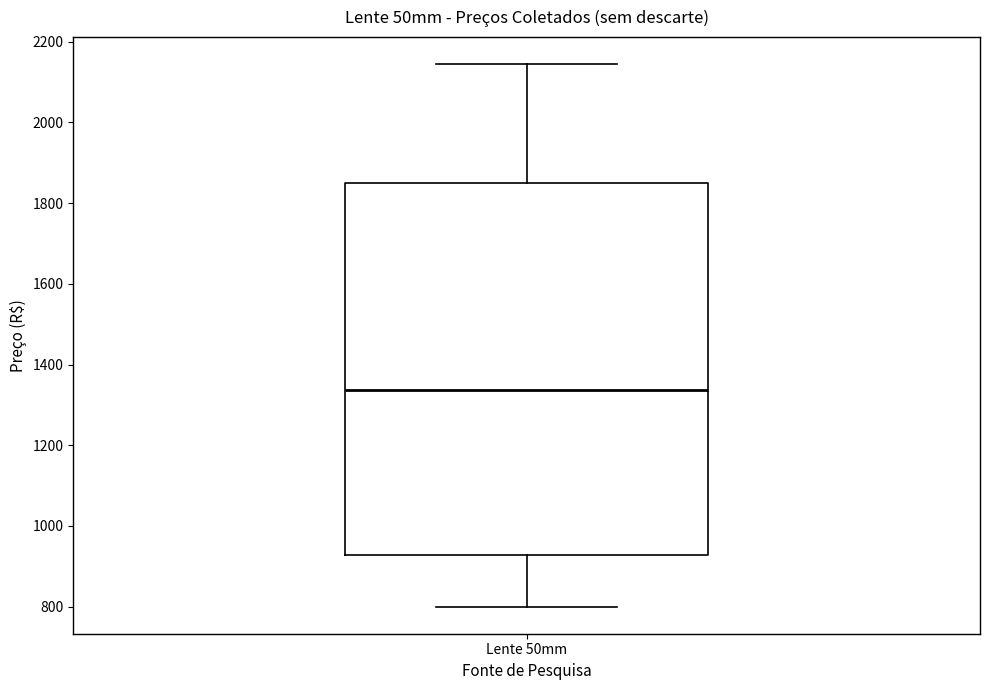

Where does the upper whisker of the box for Lente 50mm end on the y-axis? The values are not printed on the chart, so give them approximately, as read against the axis.

2140